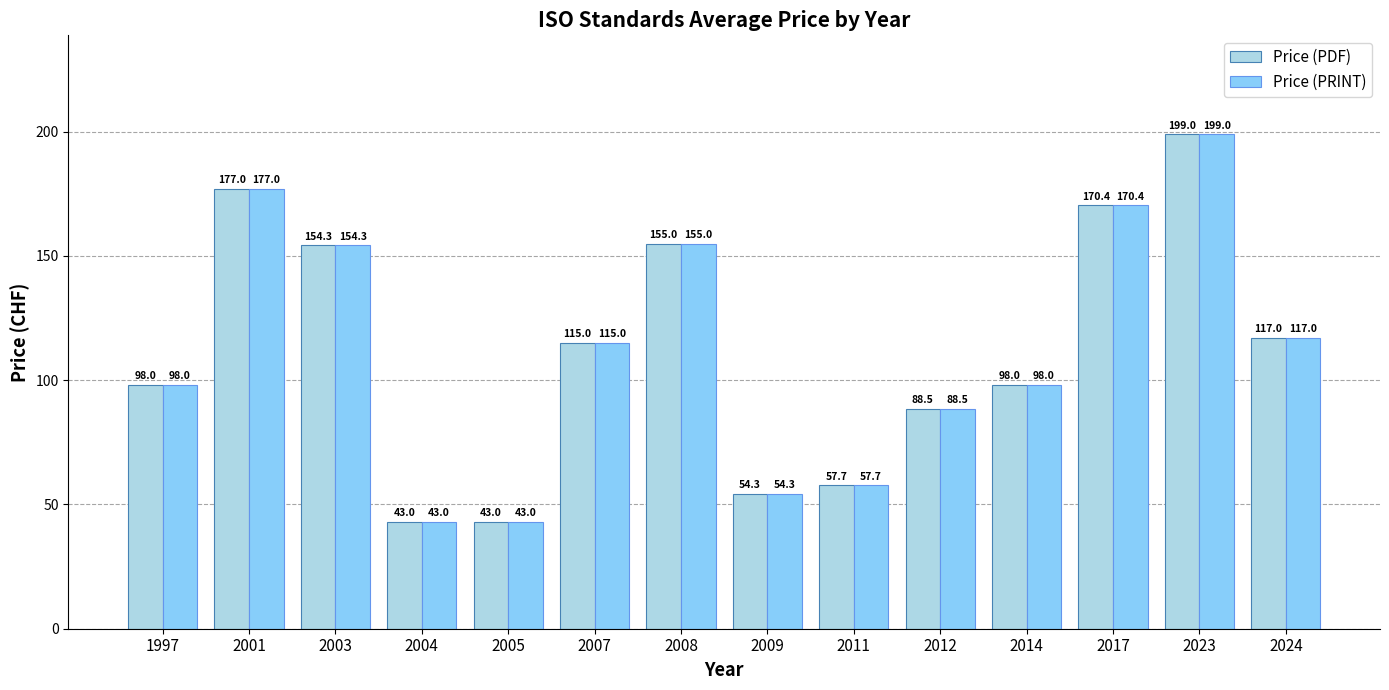

Reading left to right, transcribe all the data shown in this chart.

Price (PDF): 1997=98.0	2001=177.0	2003=154.3	2004=43.0	2005=43.0	2007=115.0	2008=155.0	2009=54.3	2011=57.7	2012=88.5	2014=98.0	2017=170.4	2023=199.0	2024=117.0
Price (PRINT): 1997=98.0	2001=177.0	2003=154.3	2004=43.0	2005=43.0	2007=115.0	2008=155.0	2009=54.3	2011=57.7	2012=88.5	2014=98.0	2017=170.4	2023=199.0	2024=117.0